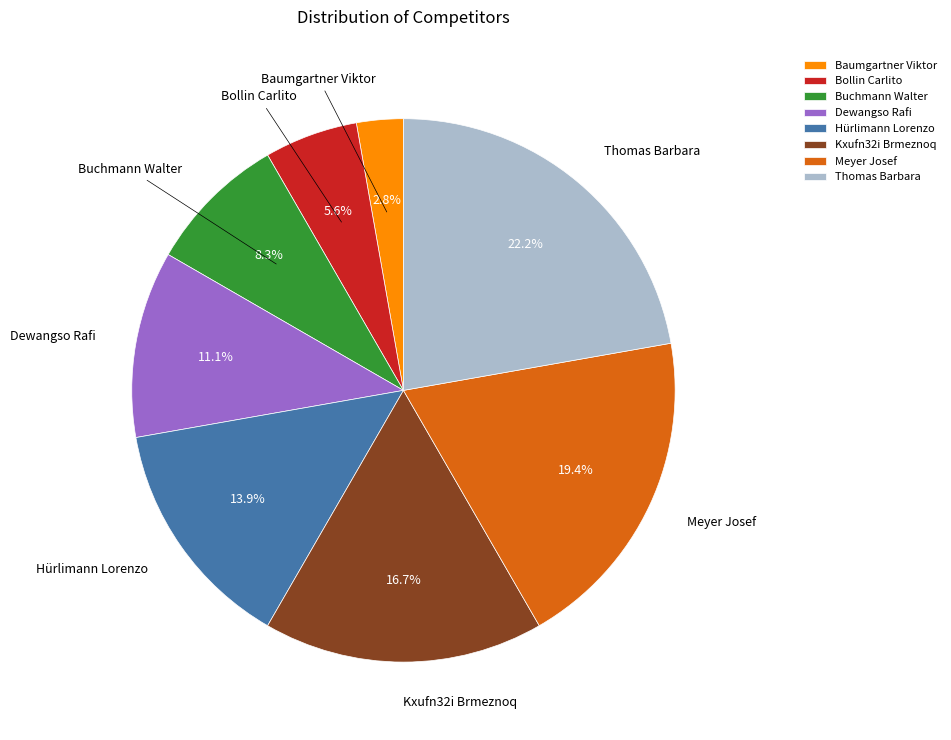

What percentage is the Bollin Carlito slice, to the nearest percent?

6%